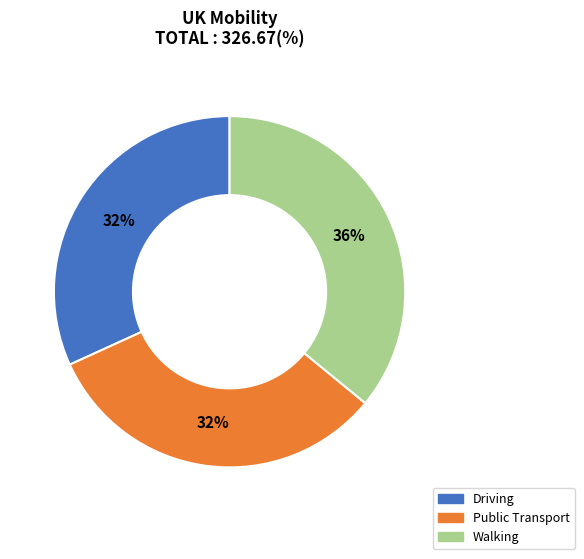

Count the number of slices in the pie.

3